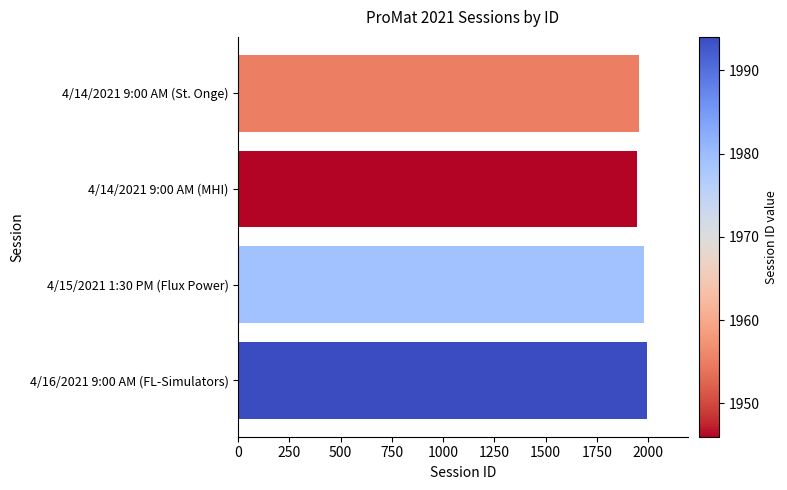

What is the greatest value displayed?

1994